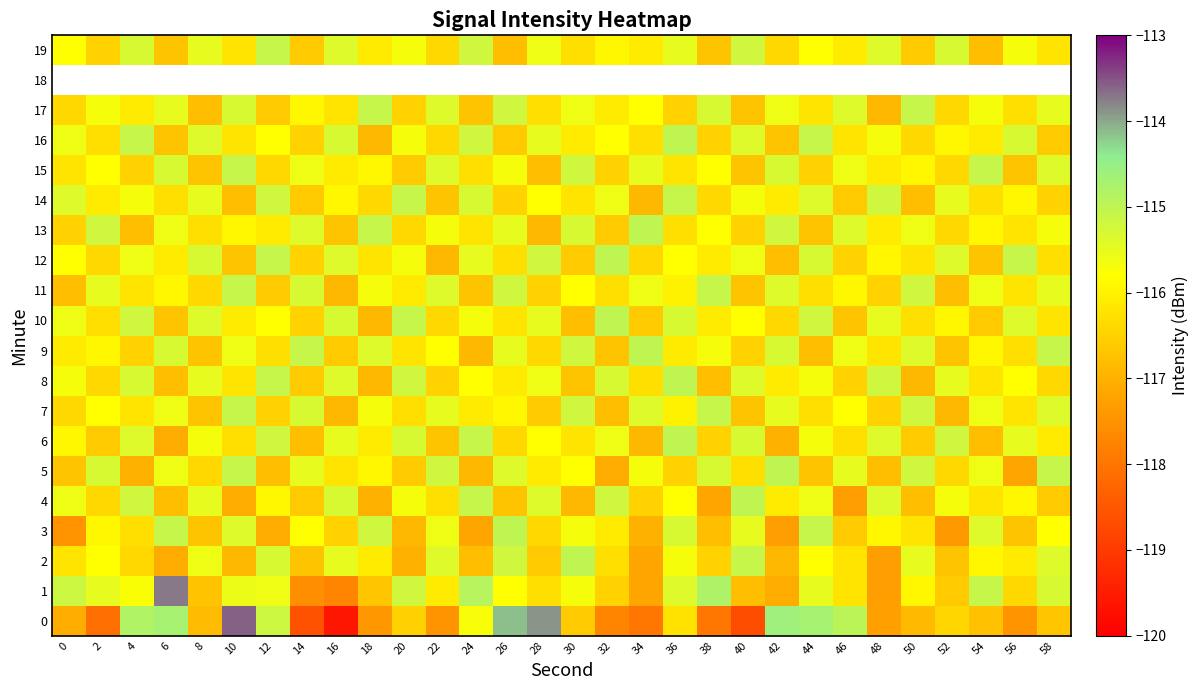

At 52, list the series in order from smallest to largest.

3, 7, 11, 2, 9, 1, 0, 5, 13, 15, 17, 10, 16, 4, 8, 14, 12, 19, 6, 18